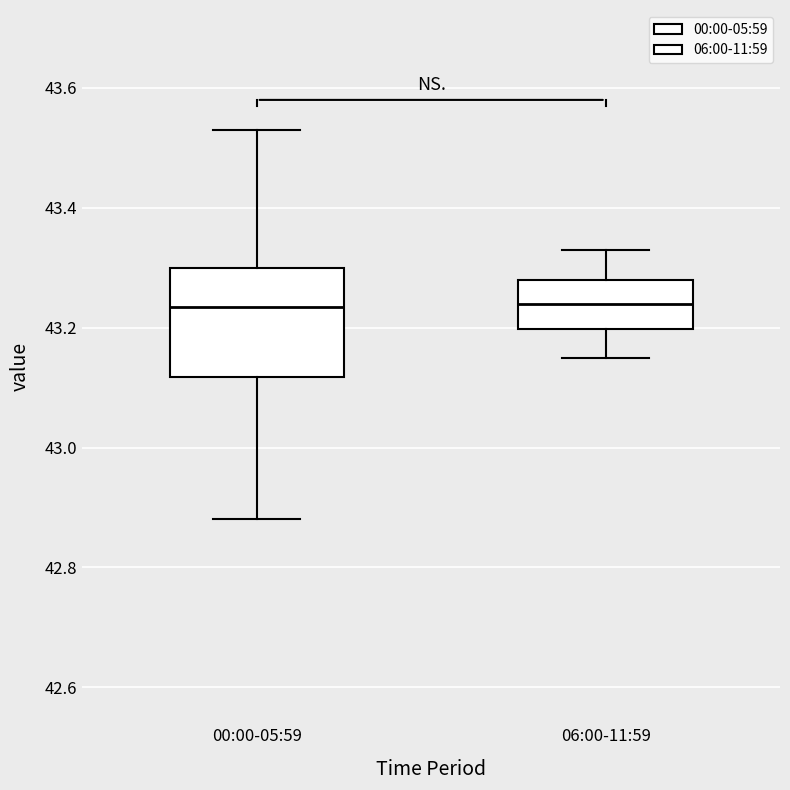

Which box is the tallest, from its lower edge to its upper edge?

00:00-05:59